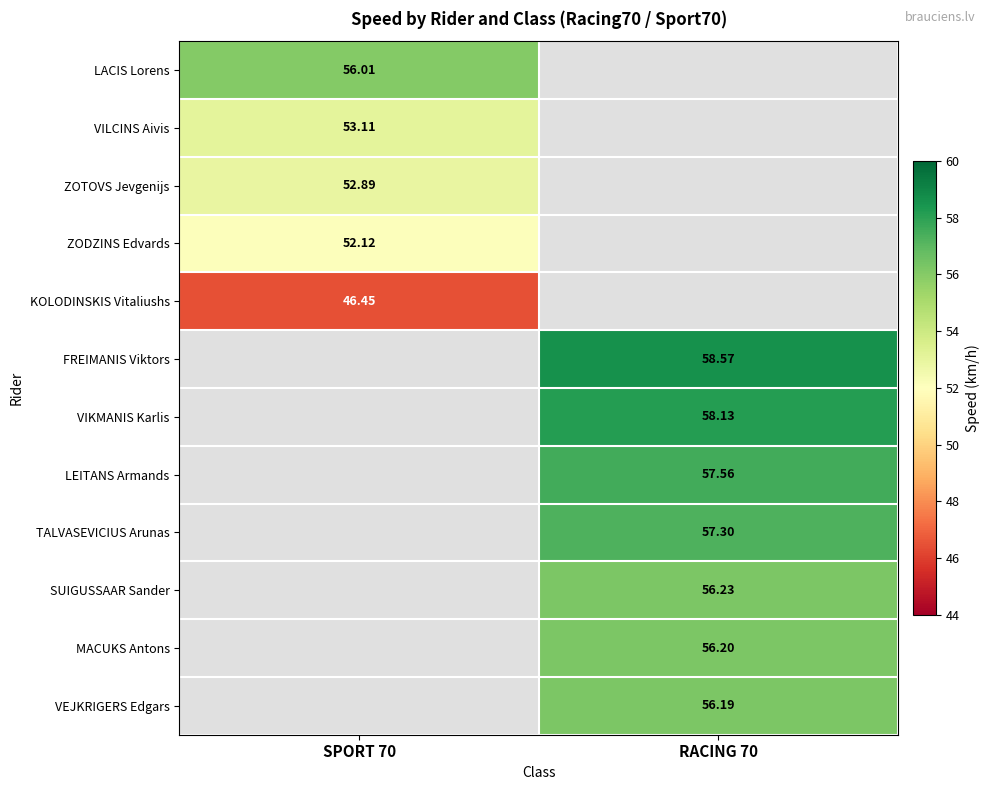

Is the value of KOLODINSKIS Vitaliushs at SPORT 70 greater than the value of ZOTOVS Jevgenijs at SPORT 70?

No